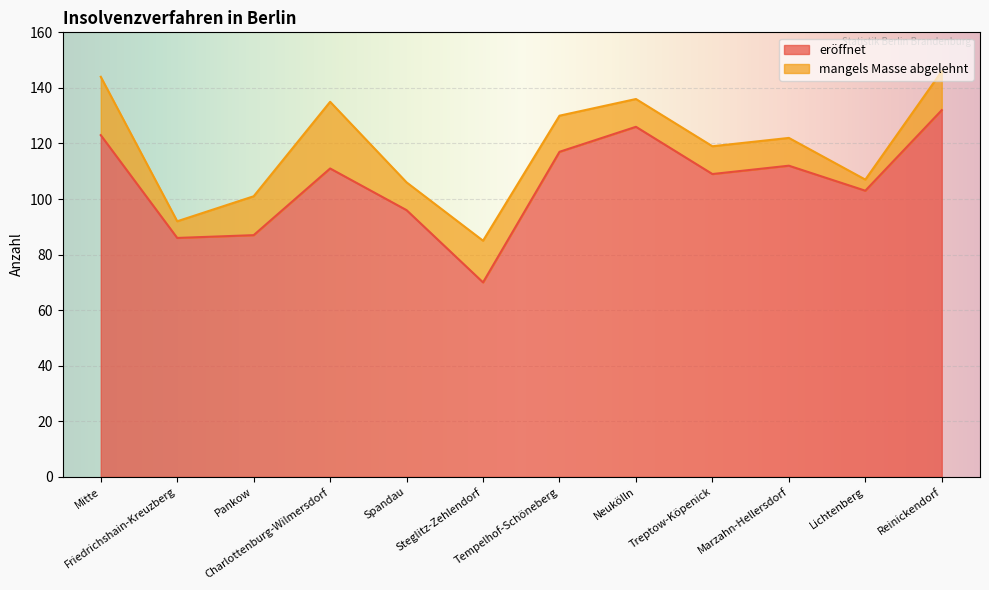

Does the chart display data point markers on the line(s)?

No